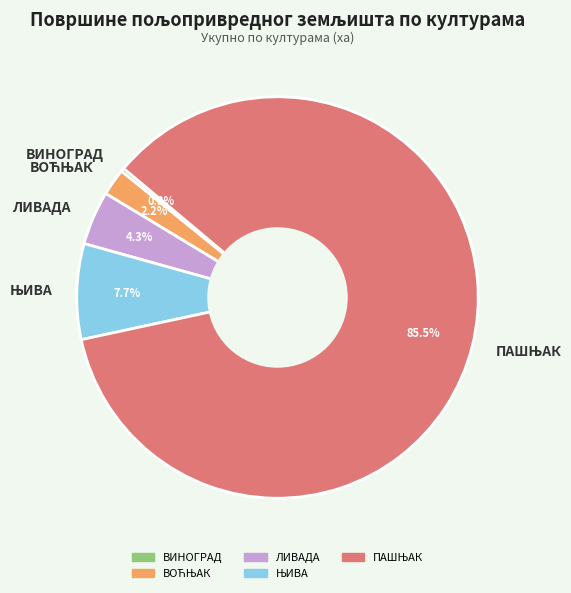

Which slice is the smallest?

ВИНОГРАД